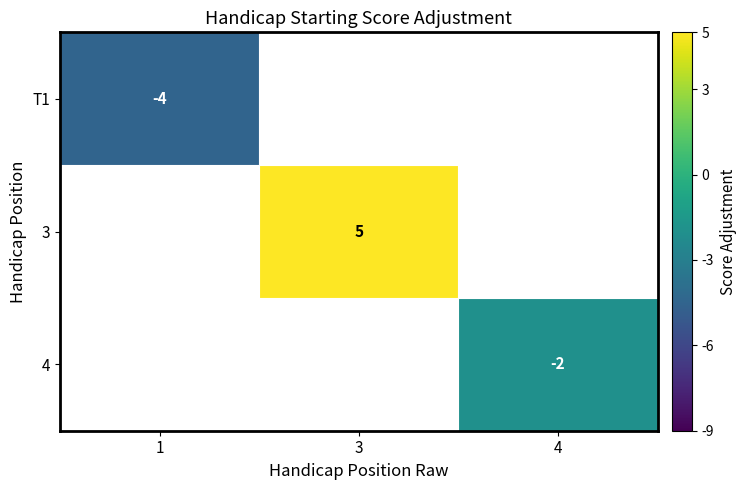

True or false: T1 has a value of -2.4 at 1.

False